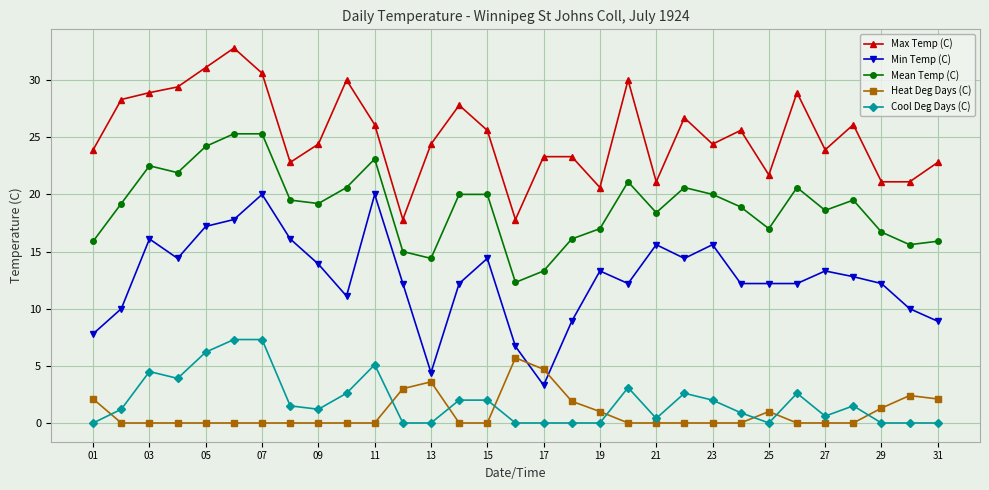

List the series in order of their peak value, lowest first.

Heat Deg Days (C), Cool Deg Days (C), Min Temp (C), Mean Temp (C), Max Temp (C)